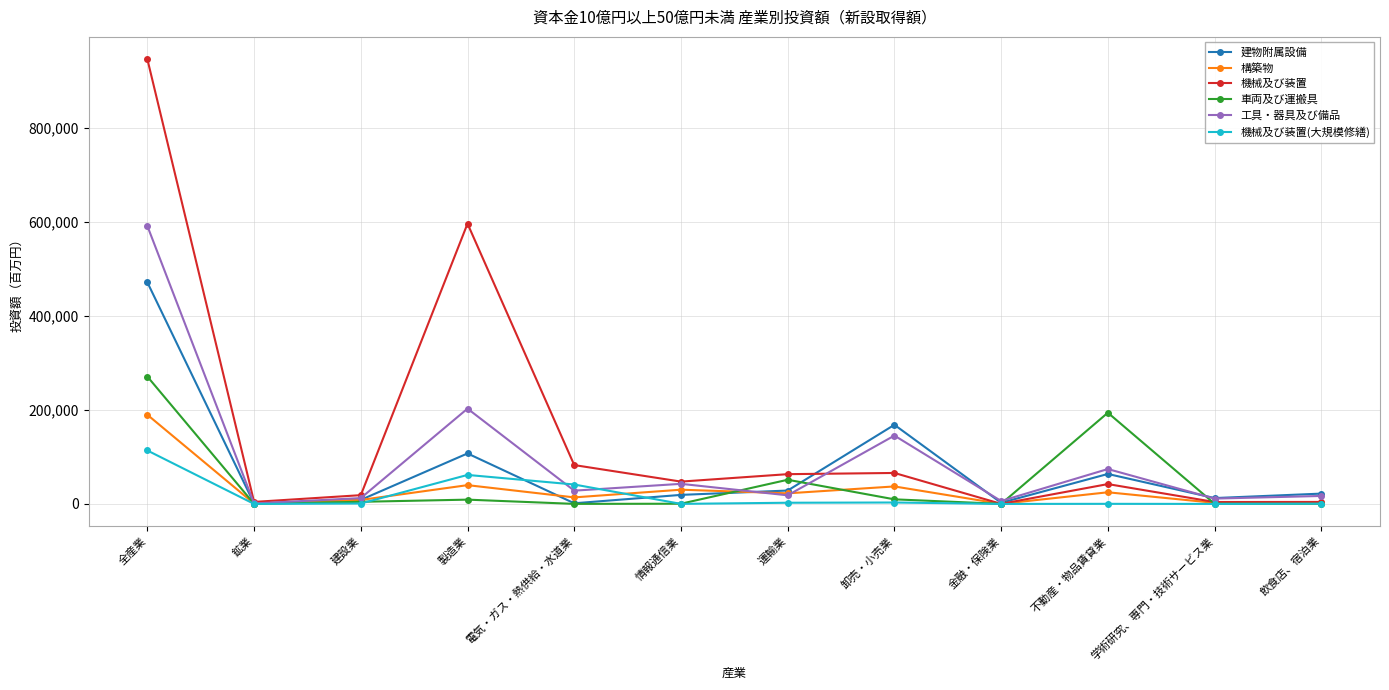

At which label does 構築物 first exceed 22538?

全産業